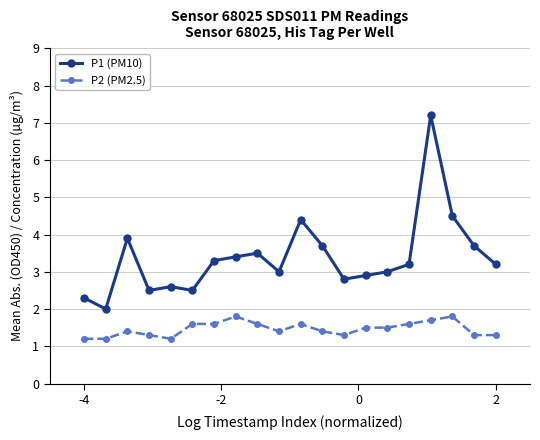

True or false: P1 (PM10) and P2 (PM2.5) cross at least once.

False